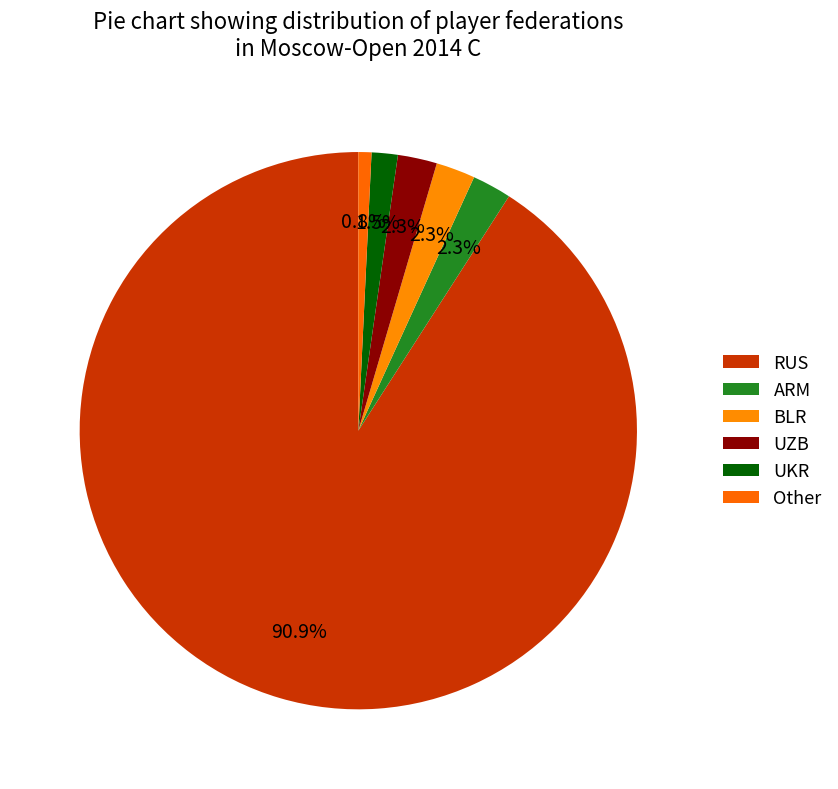

How much of the chart is everything except UZB?

97.7%